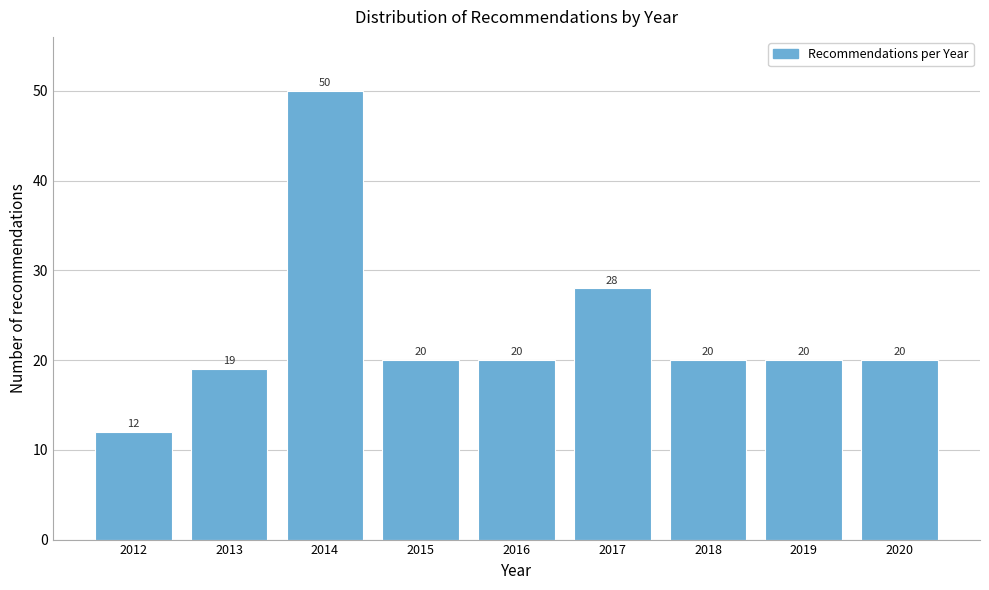

Reading right to left, transcribe all the data shown in this chart.

20	20	20	28	20	20	50	19	12